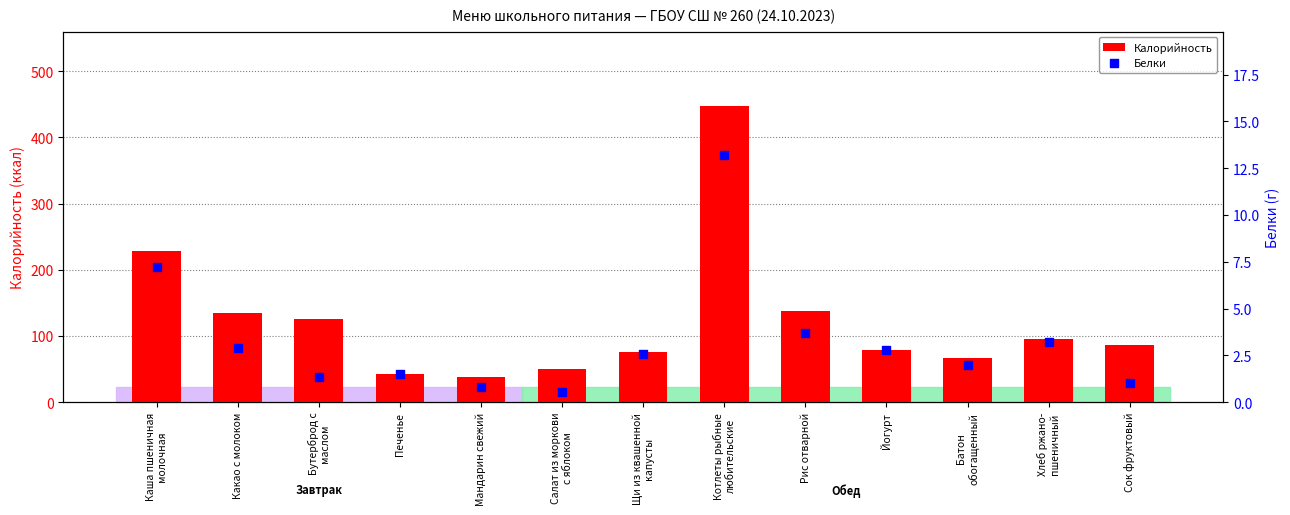

Which series contains the highest Y value?

Калорийность